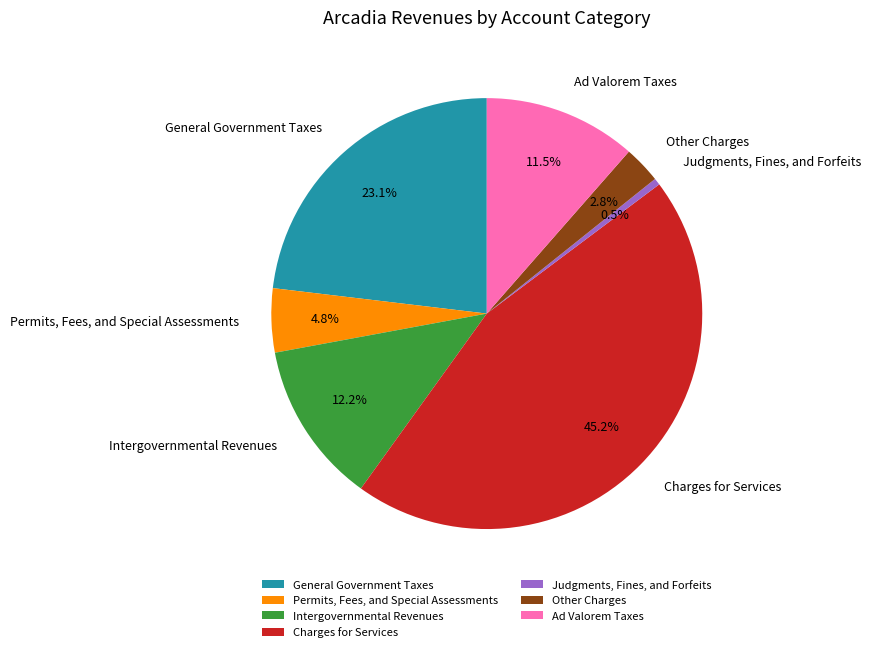

Is it true that Charges for Services is 45% of the pie?

True